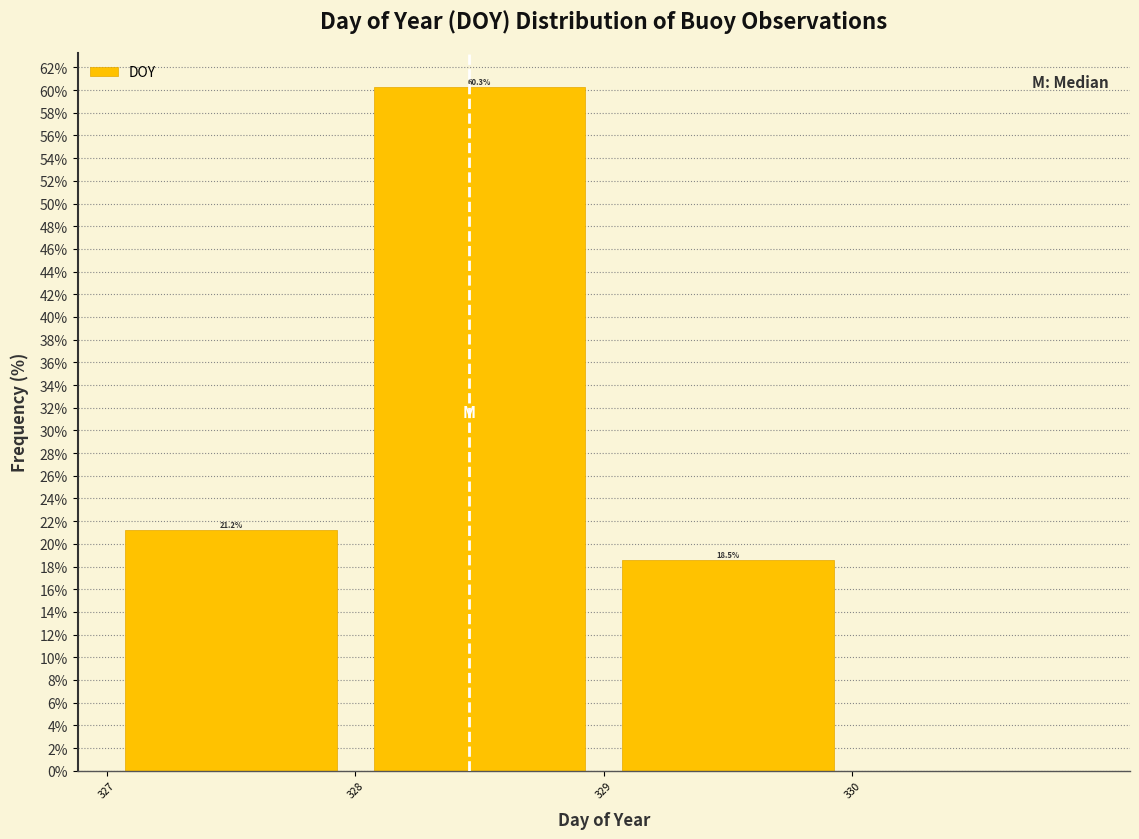

Which range on the x-axis has the tallest bar?

328 to 329